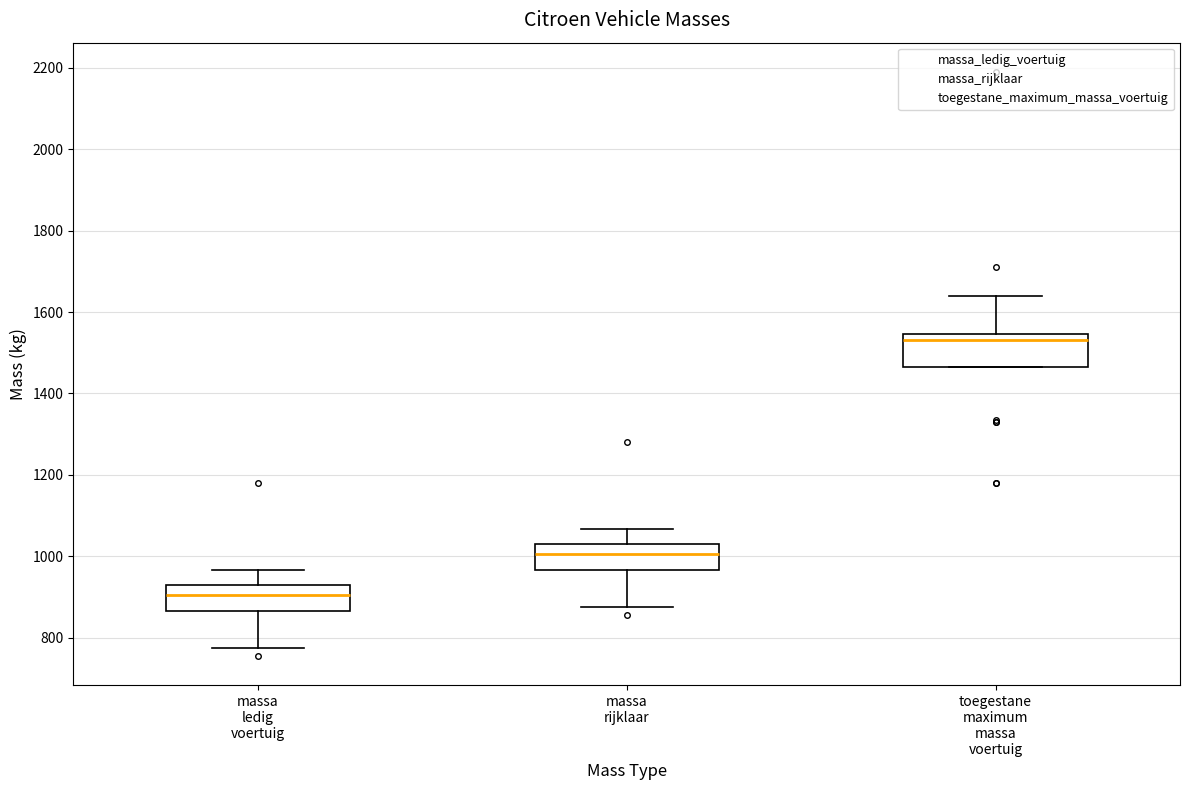

Which box's median line is the highest?

toegestane maximum massa voertuig